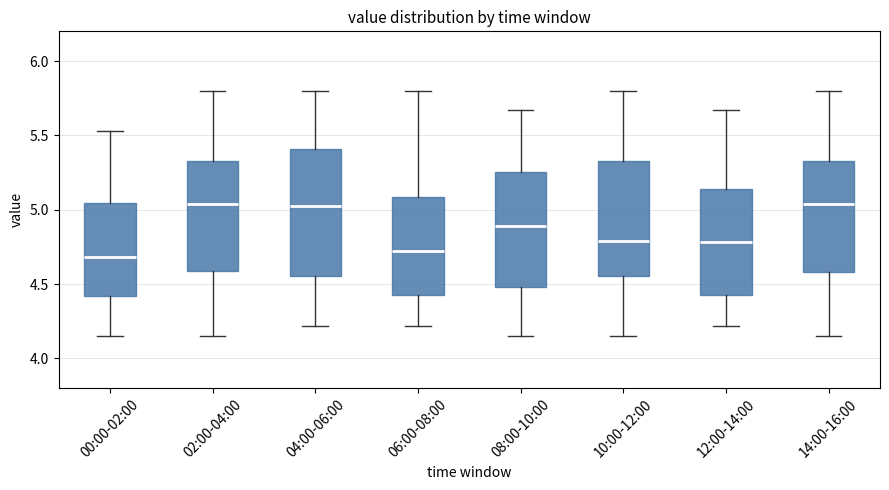

Comparing the boxes themselves (not the whiskers), which one is the tallest?

04:00-06:00